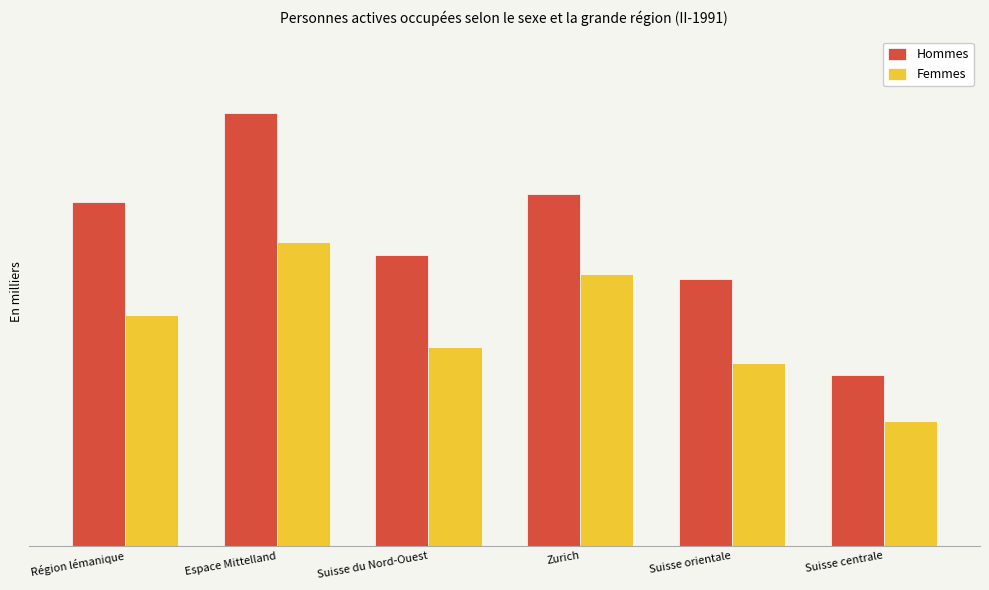

Between Espace Mittelland and Suisse orientale, which series saw the biggest shift?

Hommes